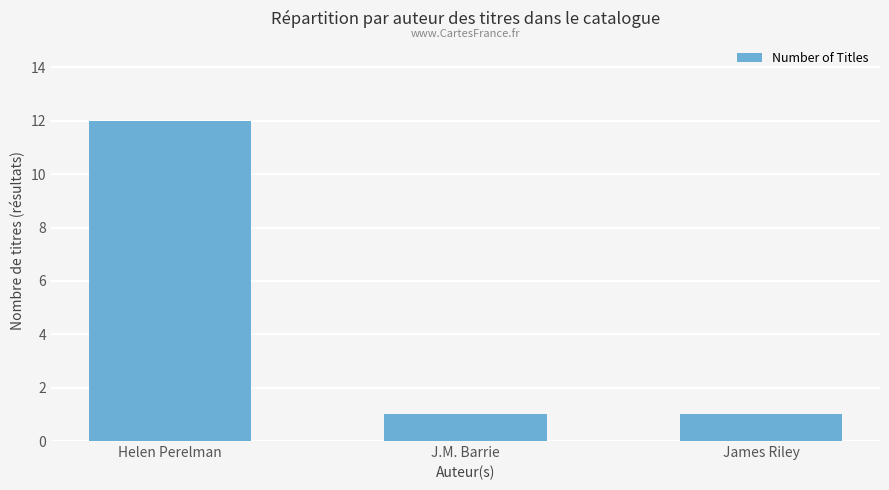

What is the approximate value at J.M. Barrie?

1